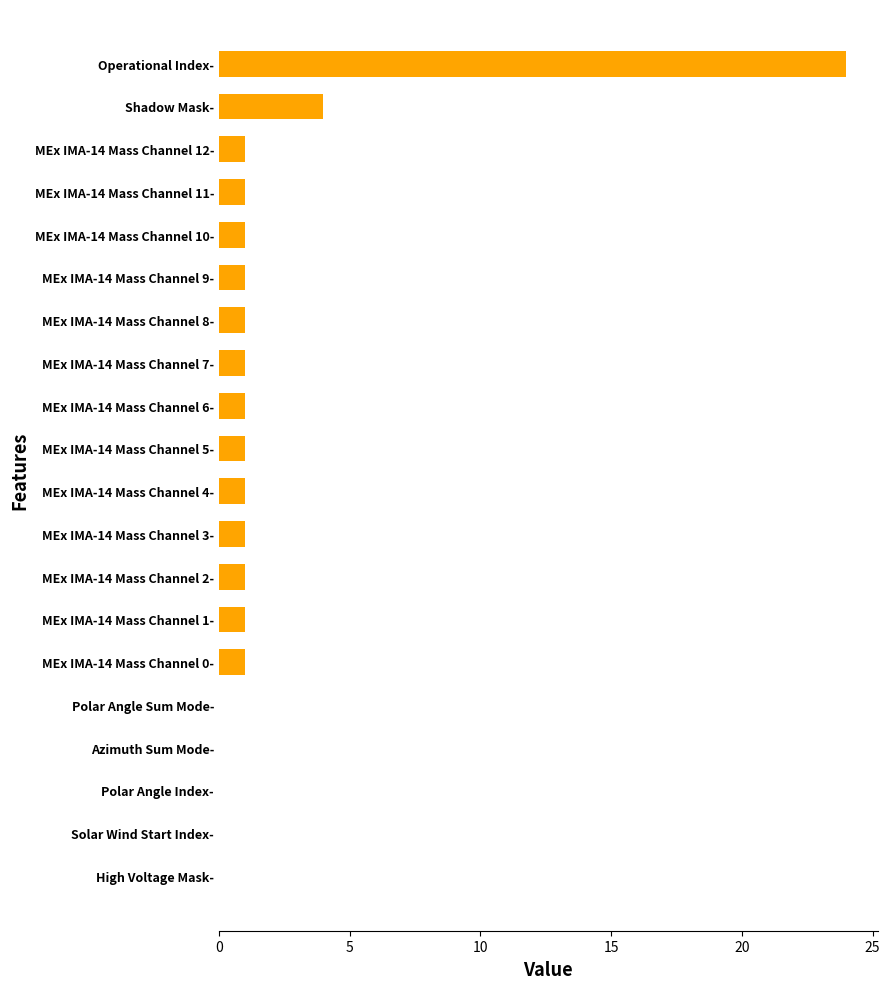

What is the sum of all values?

41